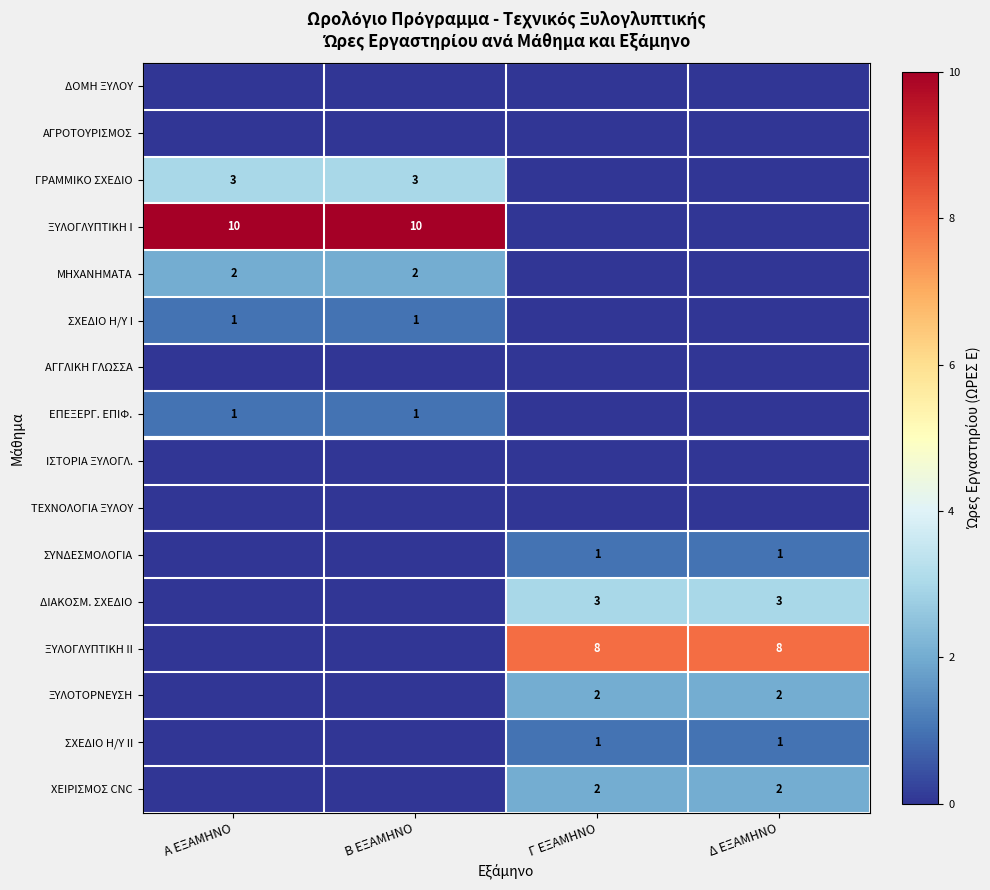

True or false: ΣΥΝΔΕΣΜΟΛΟΓΙΑ has a value of 0 at Δ ΕΞΑΜΗΝΟ.

False